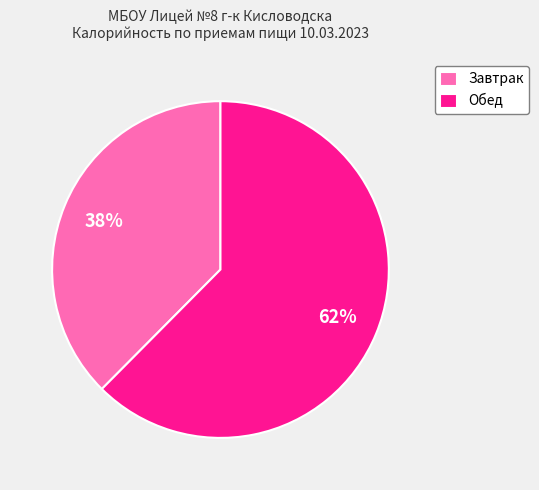

Rank the categories by value from lowest to highest.

Завтрак, Обед